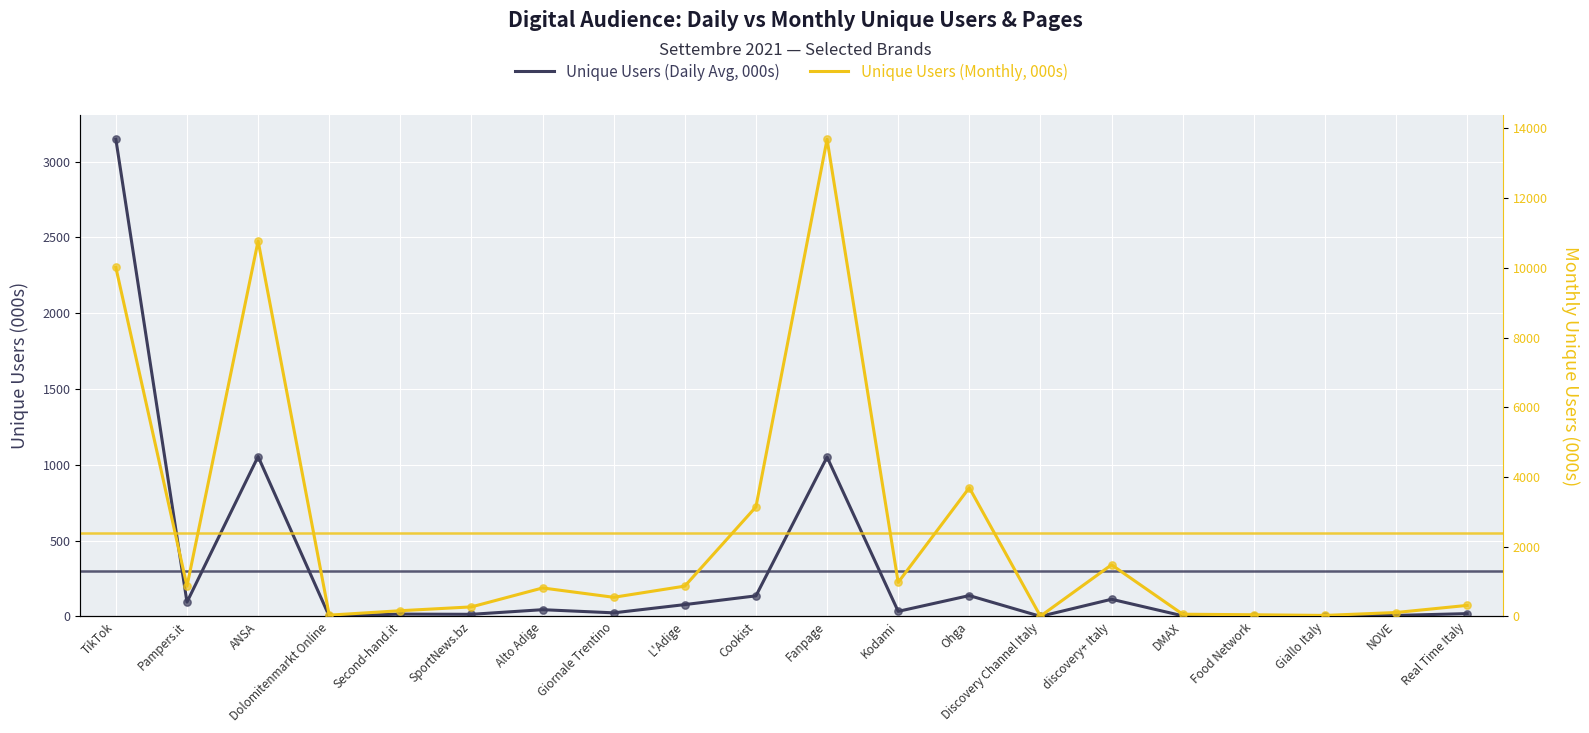

Which series has the largest Y range (max minus min)?

Unique Users (Monthly, 000s)